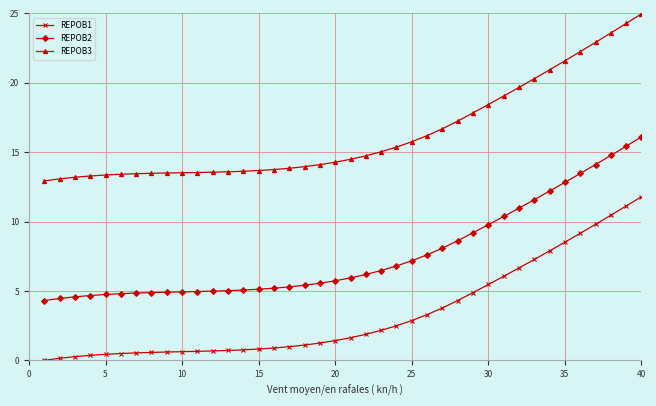

List the series in order of their peak value, highest first.

REPOB3, REPOB2, REPOB1